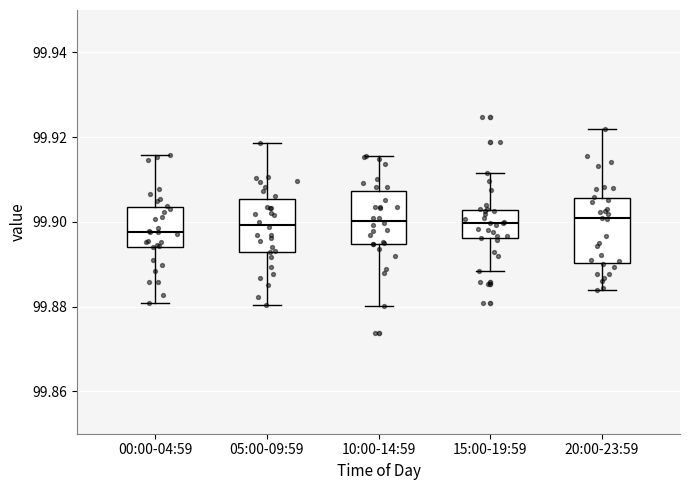

Reading left to right, transcribe this box plot: for each box, give where its median line is, the range the box spans, and where its two whiskers end, as read against the y-axis. The values are not printed on the chart, so give them approximately, as read against the axis.

00:00-04:59: median 99.898, box 99.894 to 99.904, whiskers 99.880 to 99.916
05:00-09:59: median 99.900, box 99.892 to 99.906, whiskers 99.880 to 99.918
10:00-14:59: median 99.900, box 99.894 to 99.908, whiskers 99.880 to 99.916
15:00-19:59: median 99.900, box 99.896 to 99.902, whiskers 99.888 to 99.912
20:00-23:59: median 99.900, box 99.890 to 99.906, whiskers 99.884 to 99.922